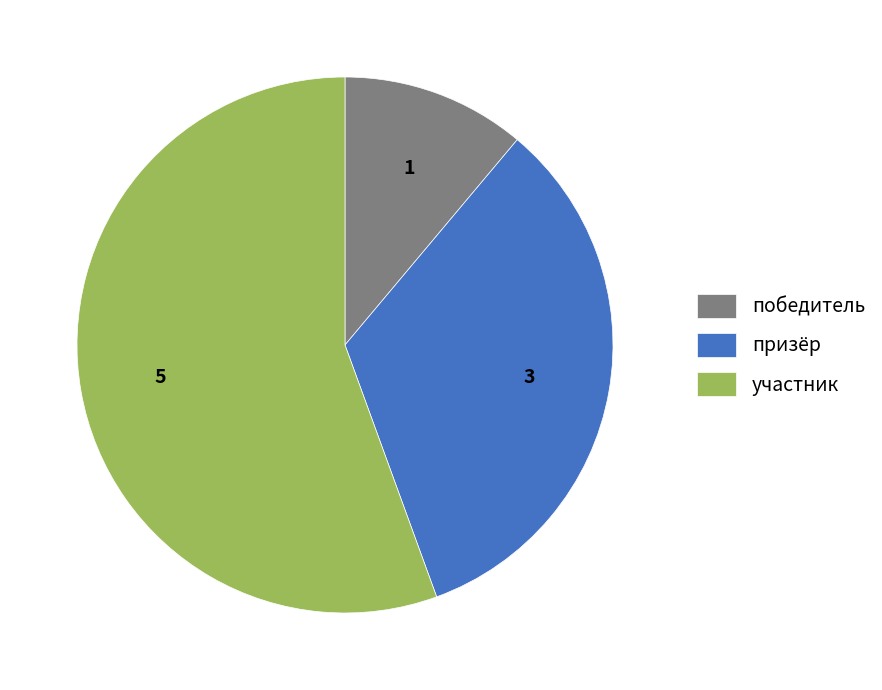

True or false: призёр accounts for 33% of the total.

True